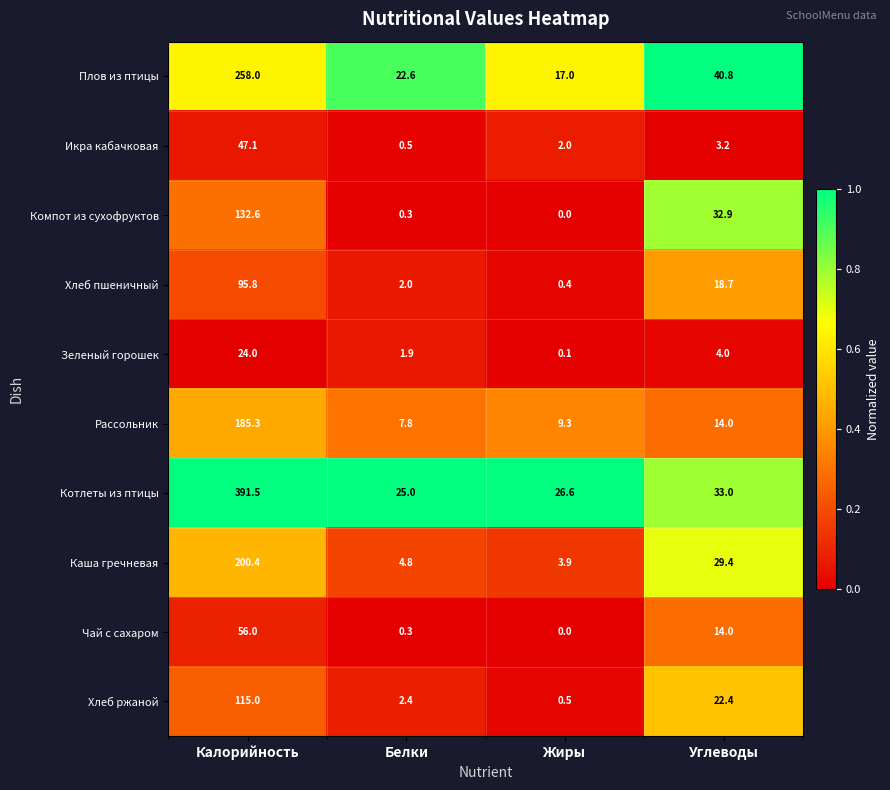

Which series has the largest range (max minus min)?

Котлеты из птицы